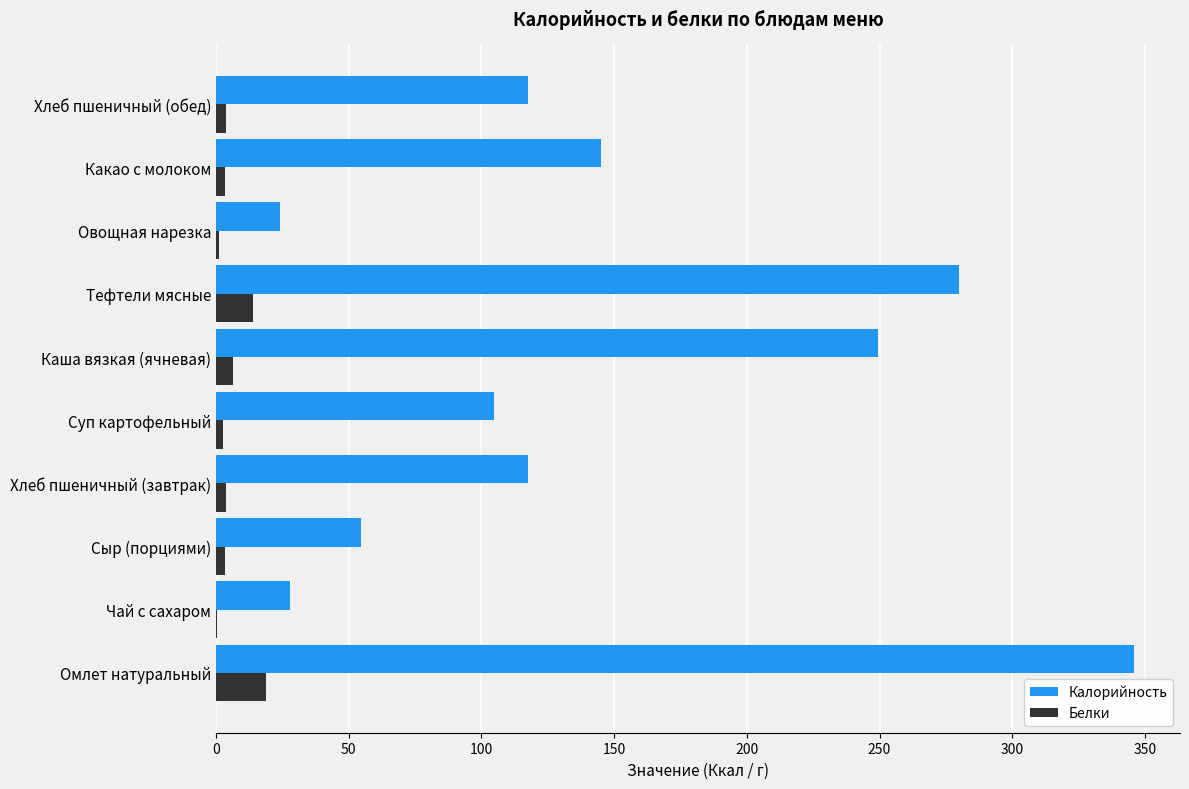

Is the value of Калорийность at Каша вязкая (ячневая) greater than the value of Белки at Чай с сахаром?

Yes